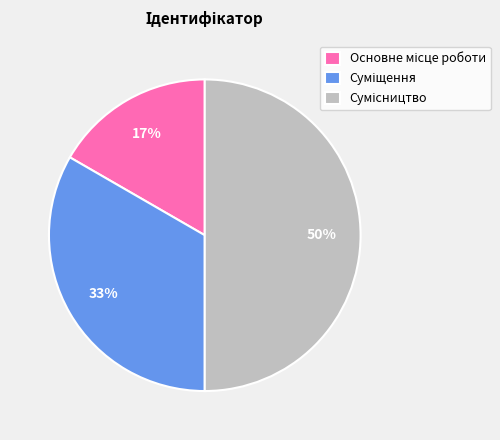

To the nearest percent, what is the difference between the largest and smallest slice percentages?

33%